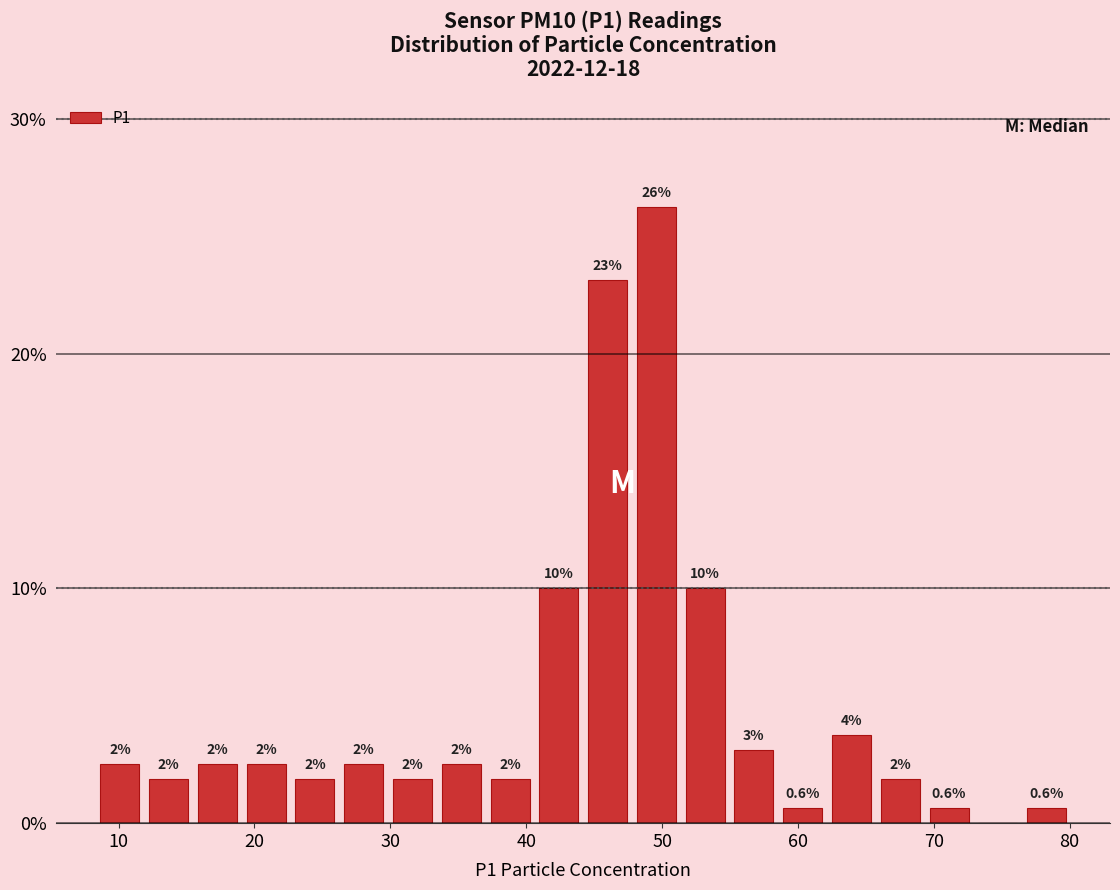

Read against the x-axis, roughly where is the centre of the tallest bar?

50